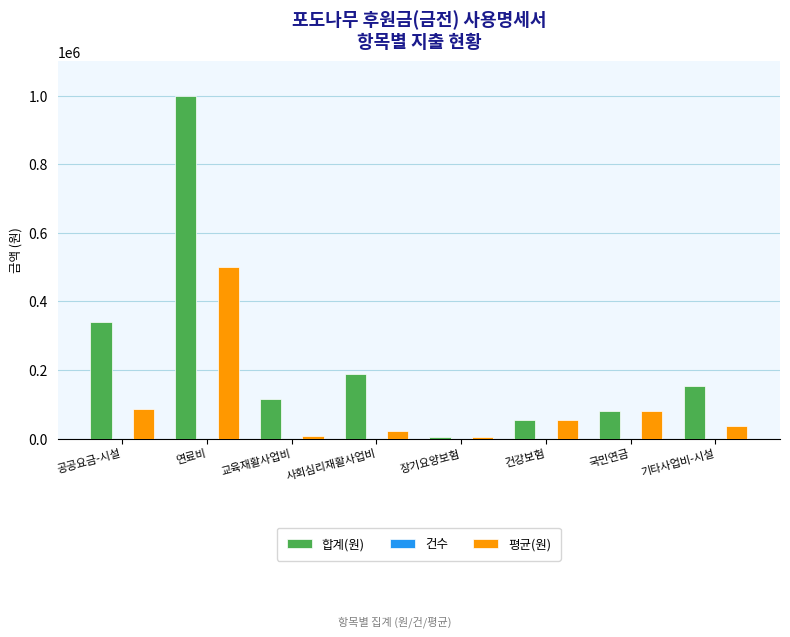

True or false: 합계(원) has a value of 53230 at 건강보험.

True